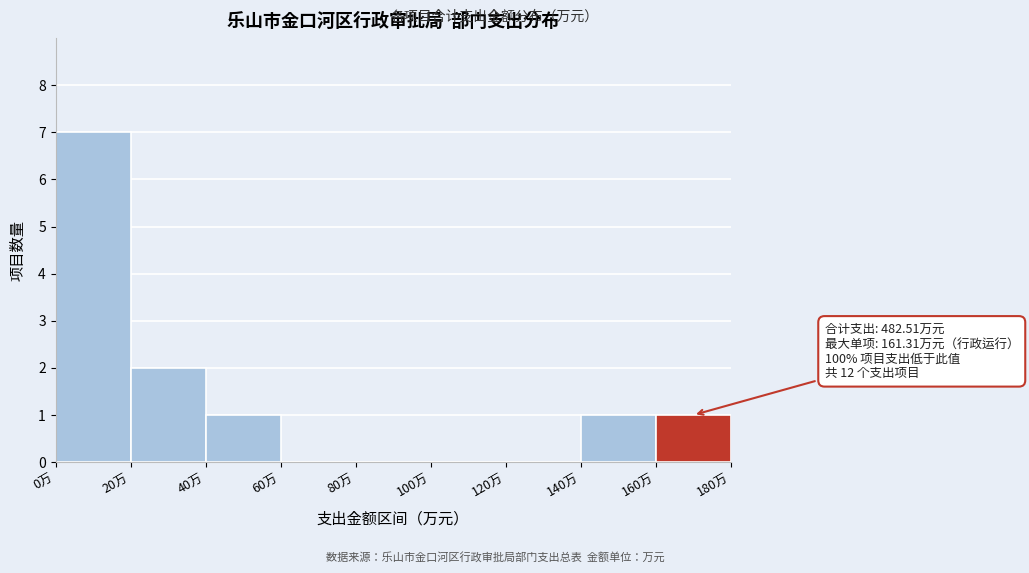

Which range on the x-axis has the tallest bar?

0 to 20